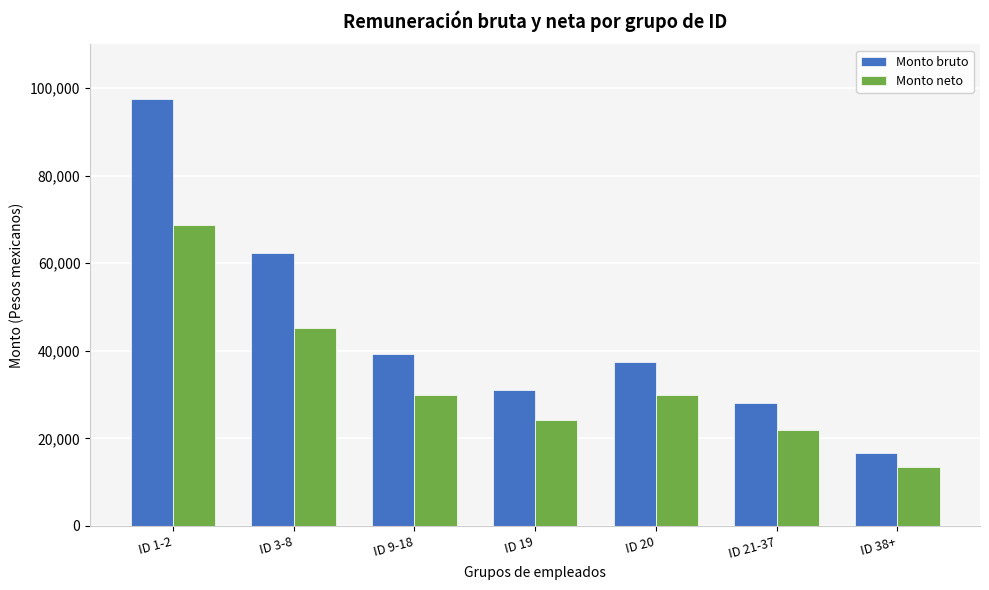

Is the value of Monto neto at ID 9-18 greater than the value of Monto bruto at ID 9-18?

No